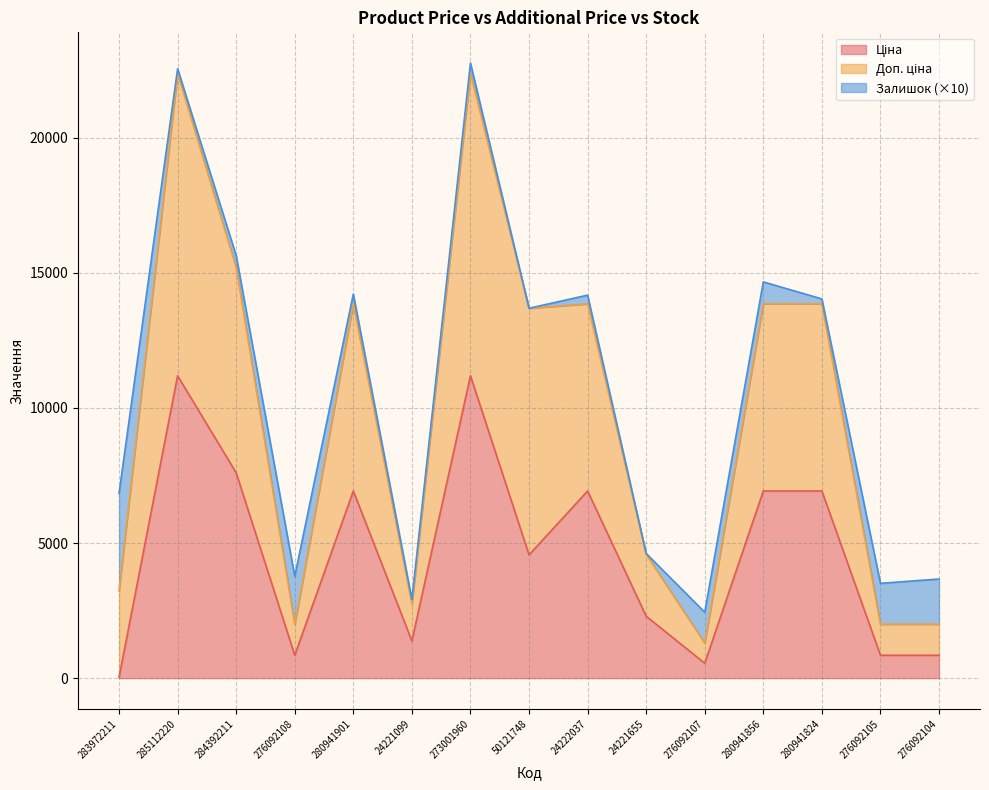

How many data points in Ціна are less than 4561?

7